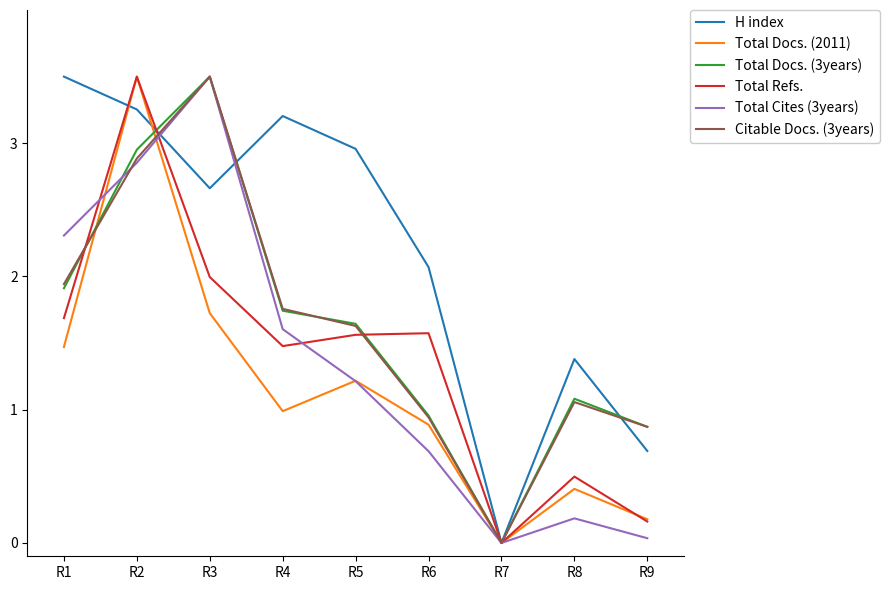

What is the spread (max minus min) of values at R1?

2.0